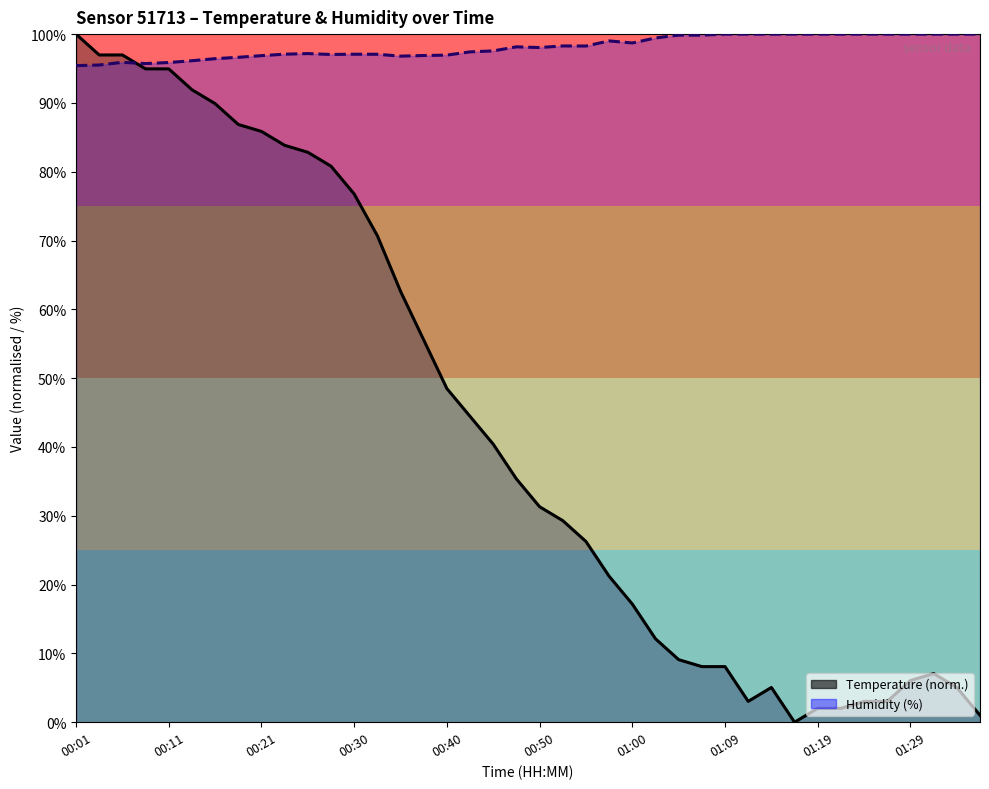

Where does the temperature_line series first go above 35?

00:01